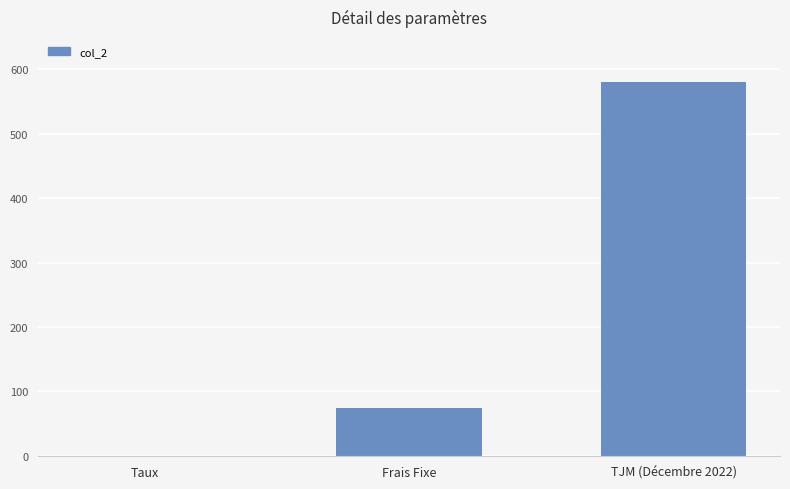

Are the bars horizontal?

No